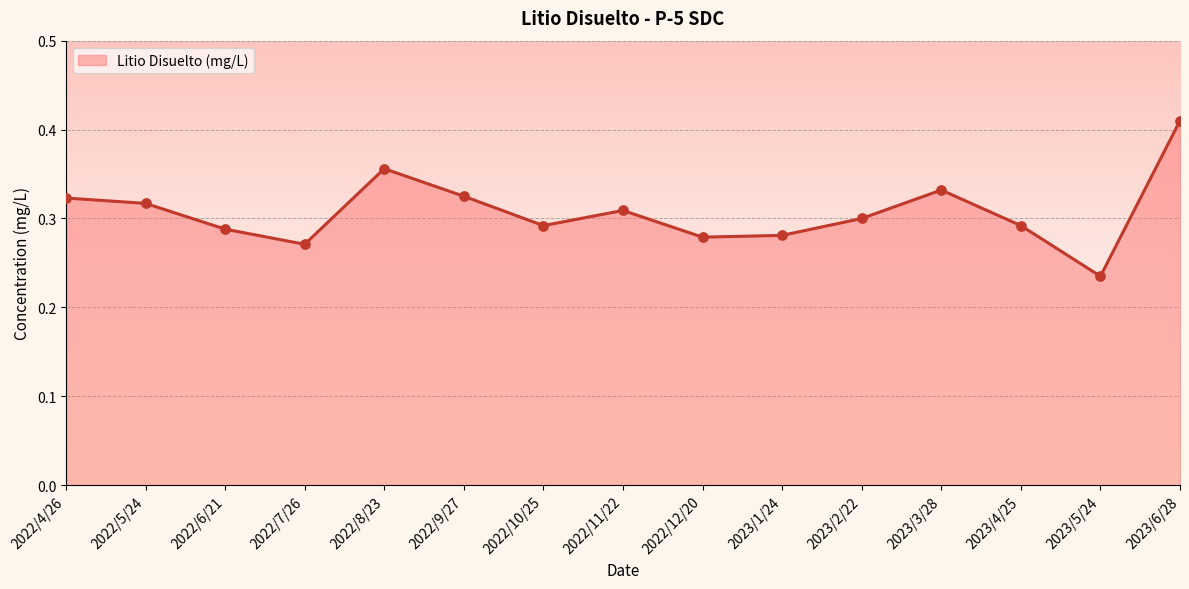

Which has a higher value, 2023/6/28 or 2022/9/27?

2023/6/28